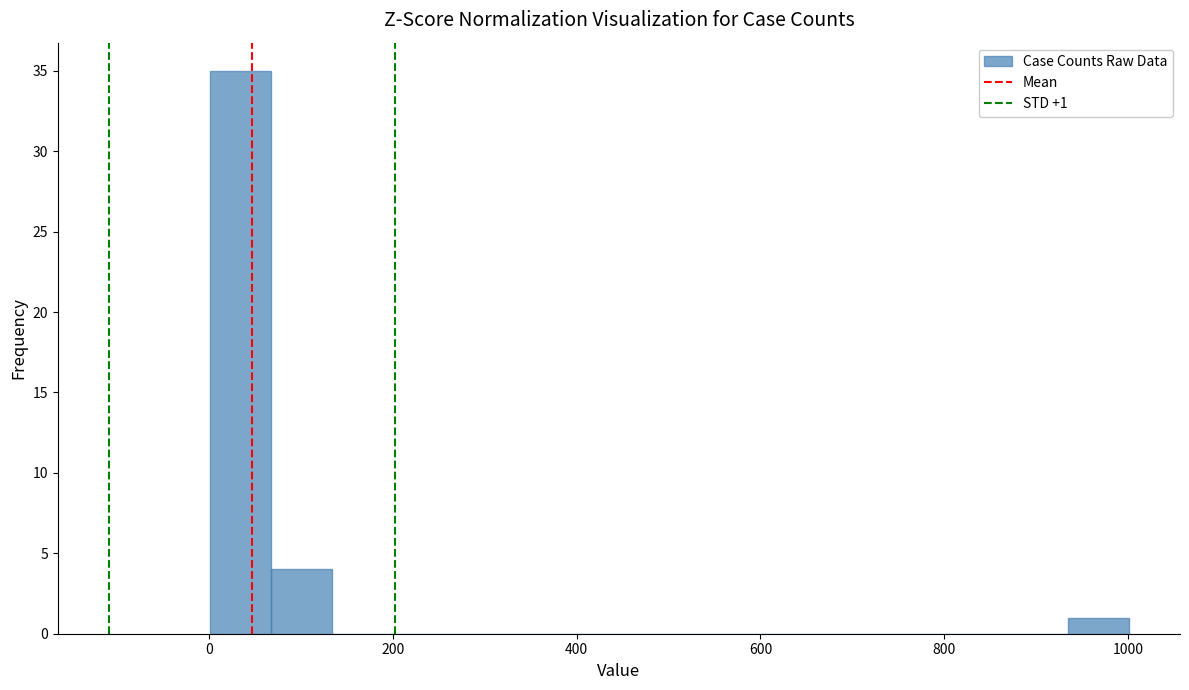

Read against the x-axis, roughly where is the centre of the tallest bar?

40